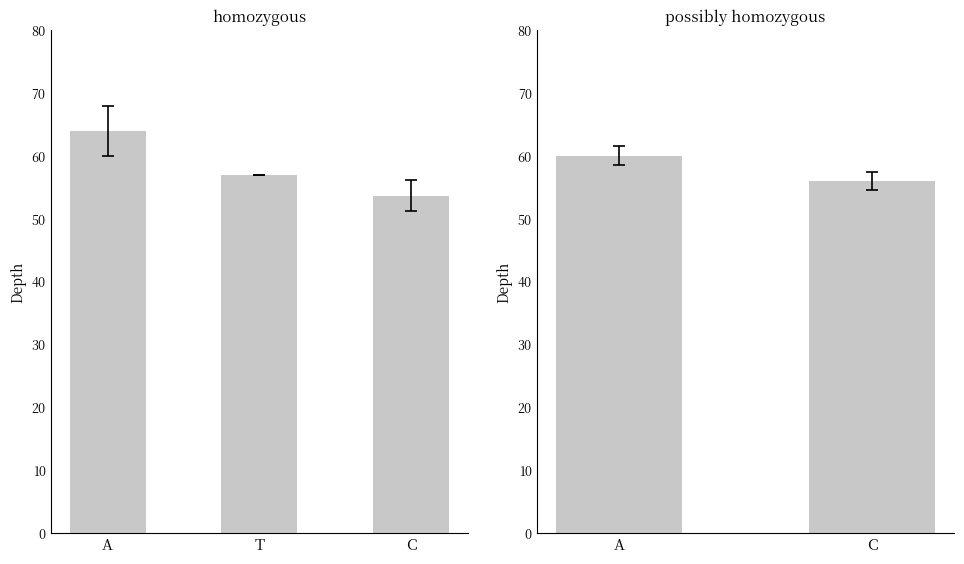

How many categories are shown in the chart?

2